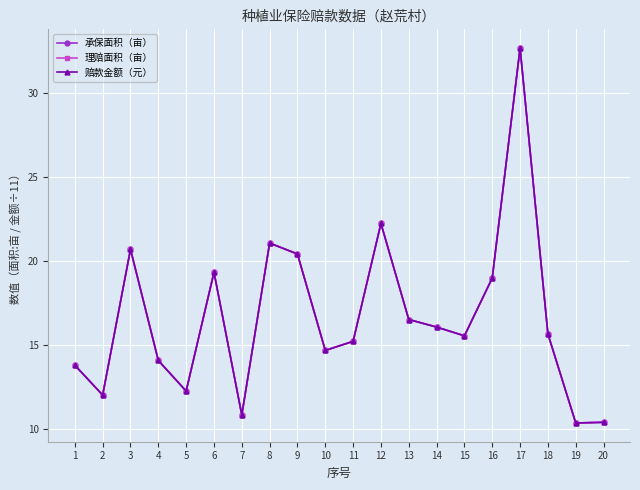

Rank the categories by 承保面积（亩） value from lowest to highest.

19, 20, 7, 2, 5, 1, 4, 10, 11, 15, 18, 14, 13, 16, 6, 9, 3, 8, 12, 17